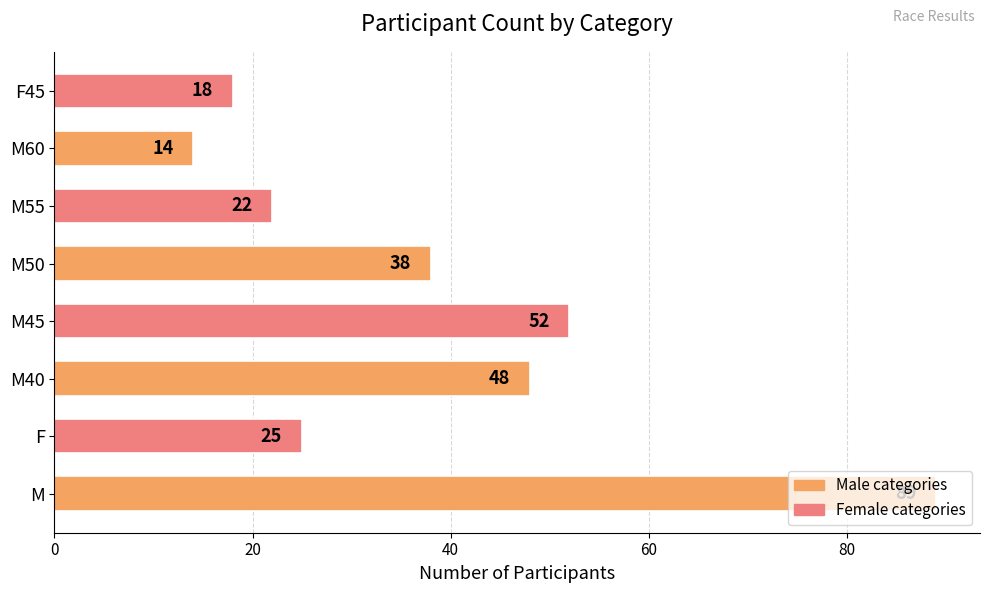

Does the chart contain stacked bars?

No